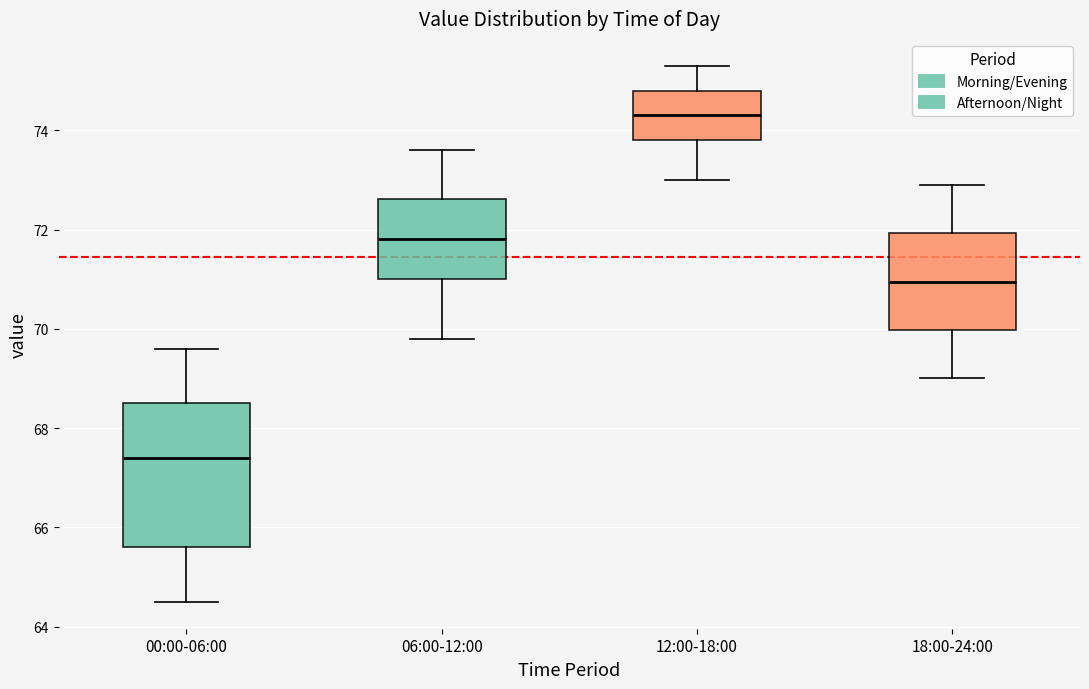

Where does the upper whisker of the box for 00:00-06:00 end on the y-axis? The values are not printed on the chart, so give them approximately, as read against the axis.

69.6